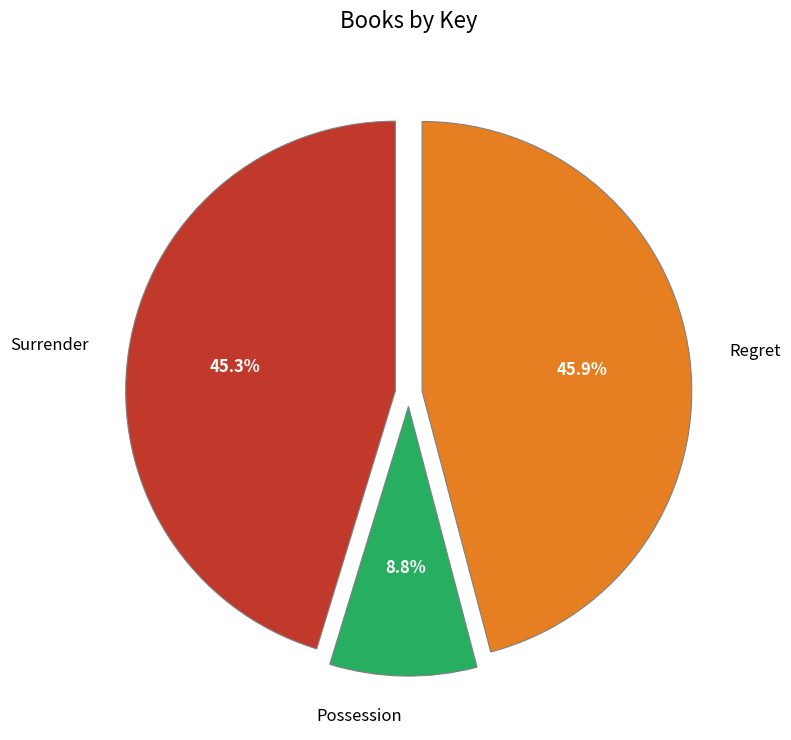

Rank the categories by value from lowest to highest.

Possession, Surrender, Regret